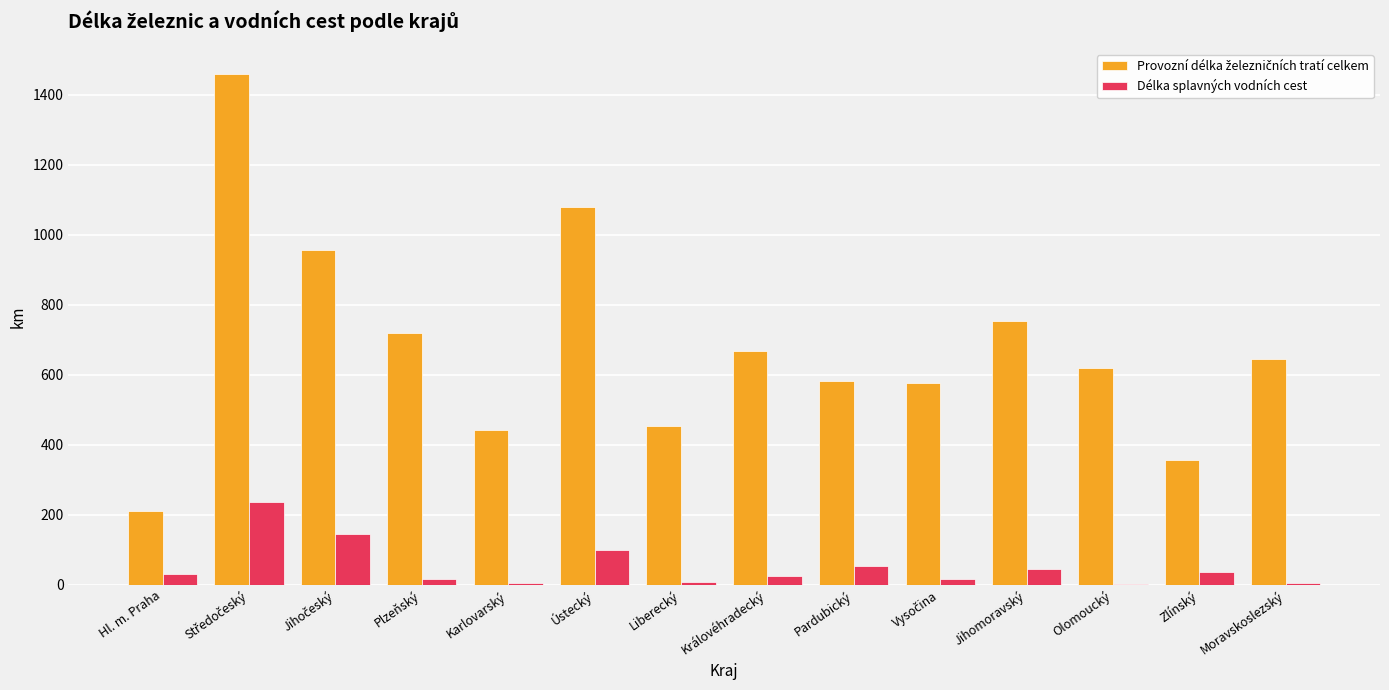

At which label is Délka splavných vodních cest closest to 119?

Ústecký